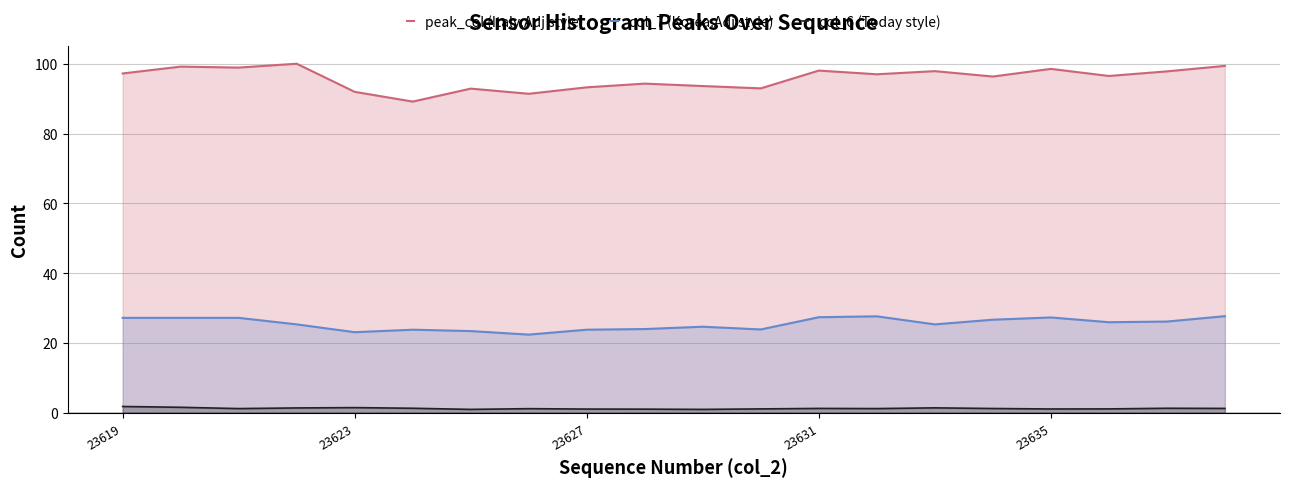

Which series has the largest total across all categories?

peak_col (Italy.Adj style)